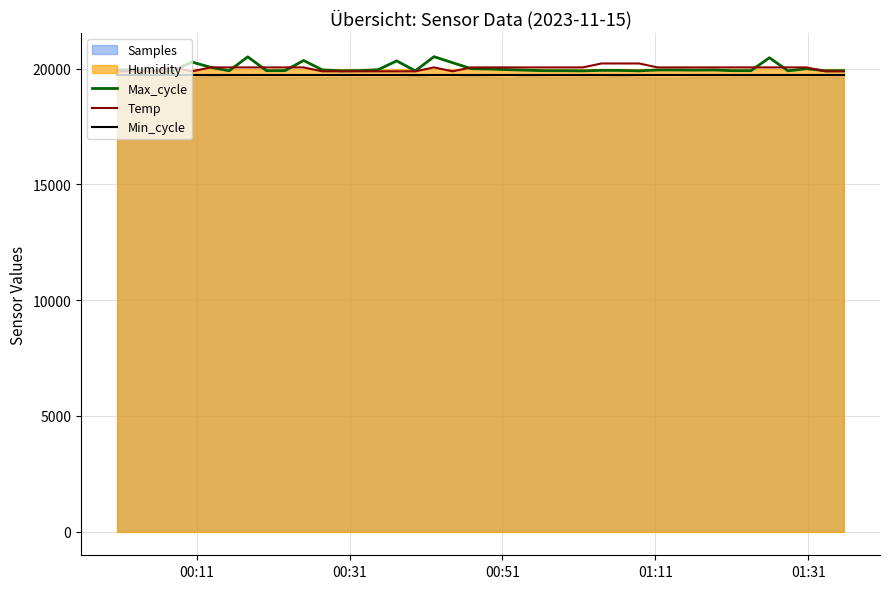

Reading right to left, transcribe all the data shown in this chart.

Max_cycle: 19917	19915	20006	19912	20477	19918	19919	19950	19942	19950	19950	19911	19930	19933	19910	19916	19917	19939	19963	19990	20006	20263	20524	19911	20342	19961	19921	19911	19954	20358	19919	19918	20517	19915	20064	20290	19919	19915	19963	19950
Temp: 19890	19890	20060	20060	20060	20060	20060	20060	20060	20060	20060	20230	20230	20230	20060	20060	20060	20060	20060	20060	20060	19890	20060	19890	19890	19890	19890	19890	19890	20060	20060	20060	20060	20060	20060	19890	20060	19890	19890	19890
Min_cycle: 19720	19720	19720	19720	19720	19720	19720	19720	19720	19720	19720	19720	19720	19720	19720	19720	19720	19720	19720	19720	19720	19720	19720	19720	19720	19720	19720	19720	19720	19720	19720	19720	19720	19720	19720	19720	19720	19720	19720	19720